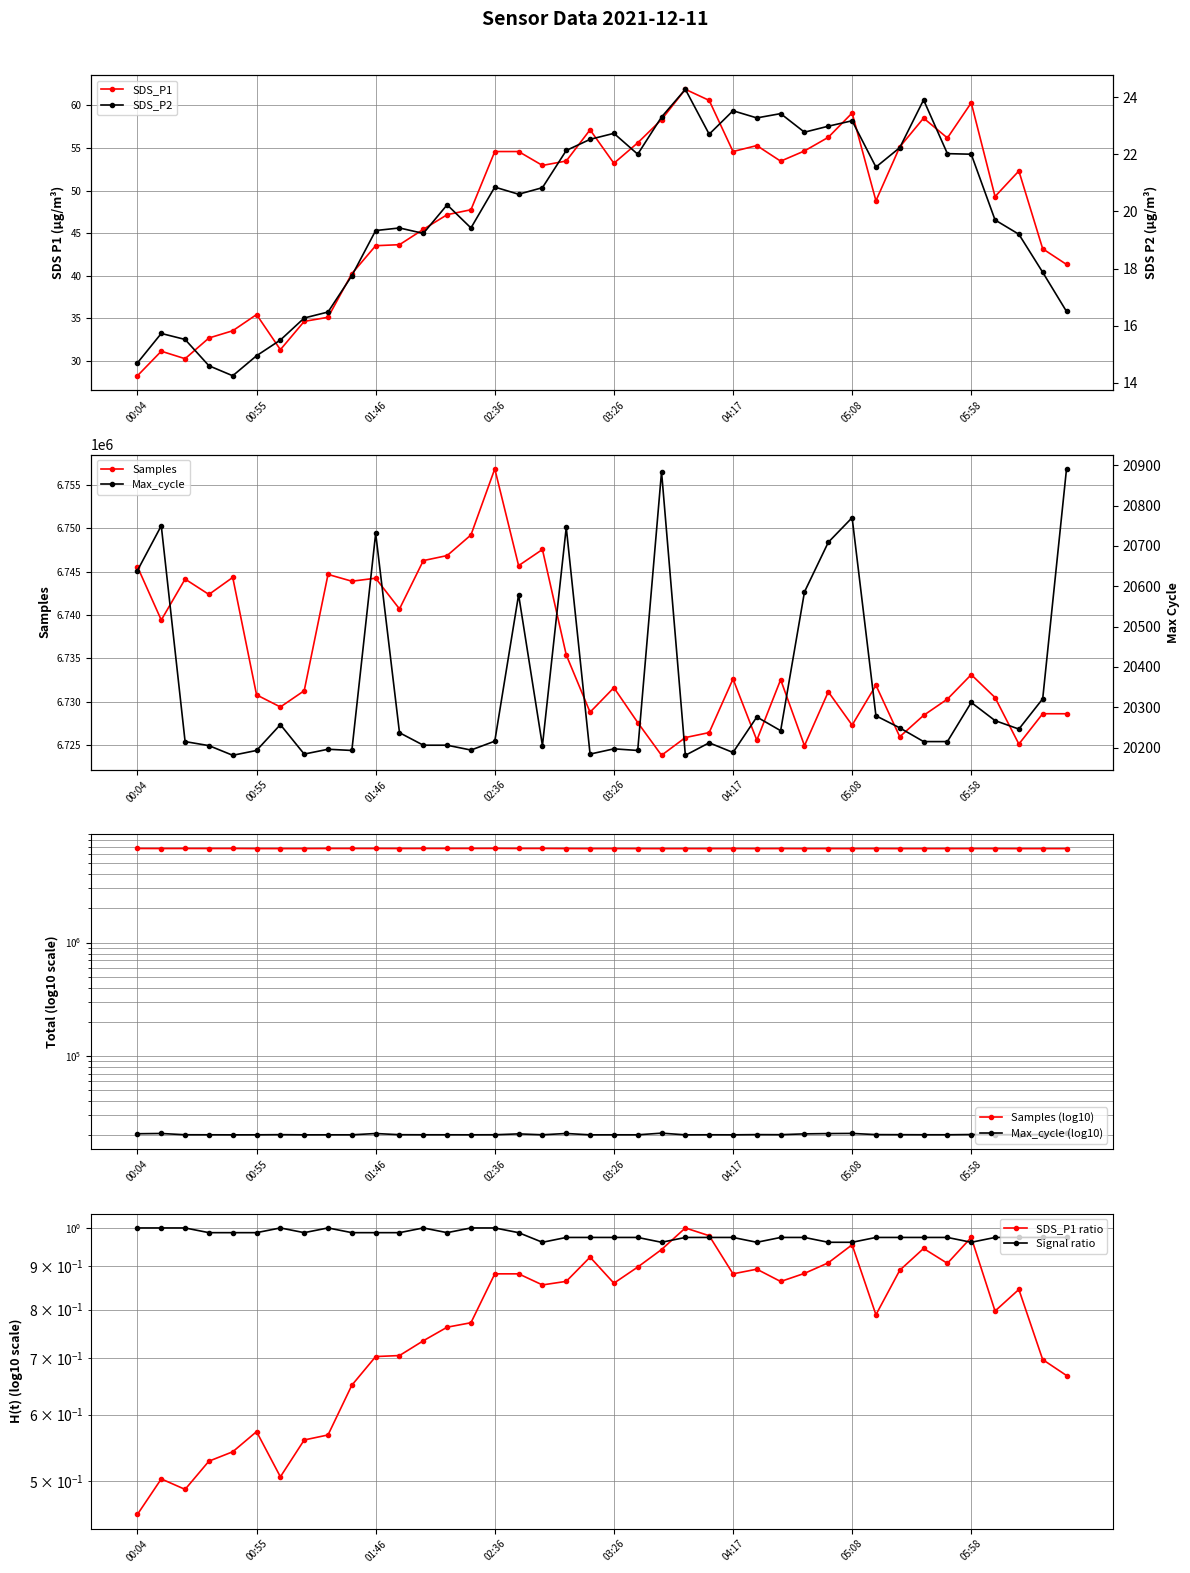

True or false: Samples has more than 2 points higher than both neighbors.

True